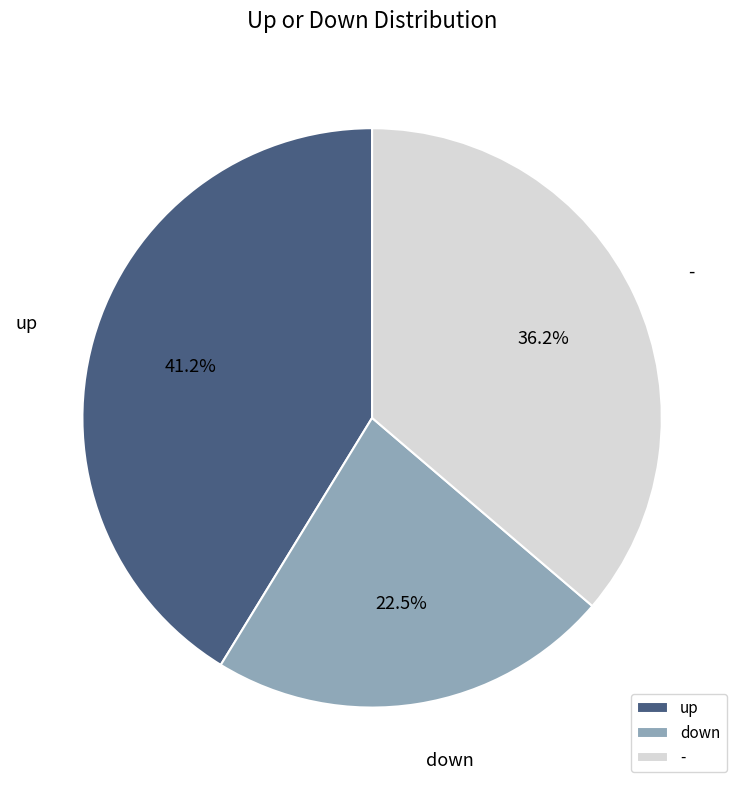

Is it true that up is 41% of the pie?

True